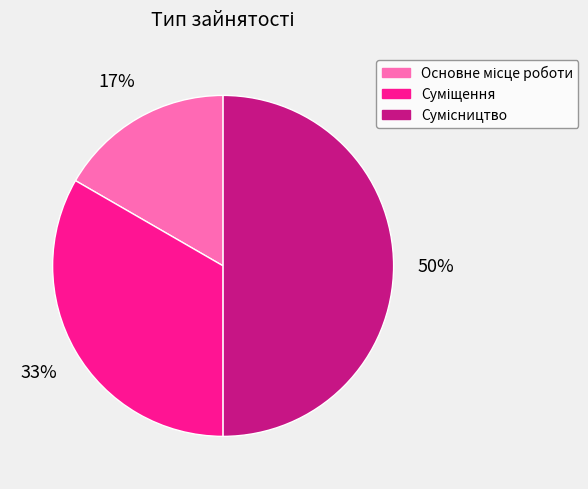

To the nearest percent, what is the average slice percentage?

33%